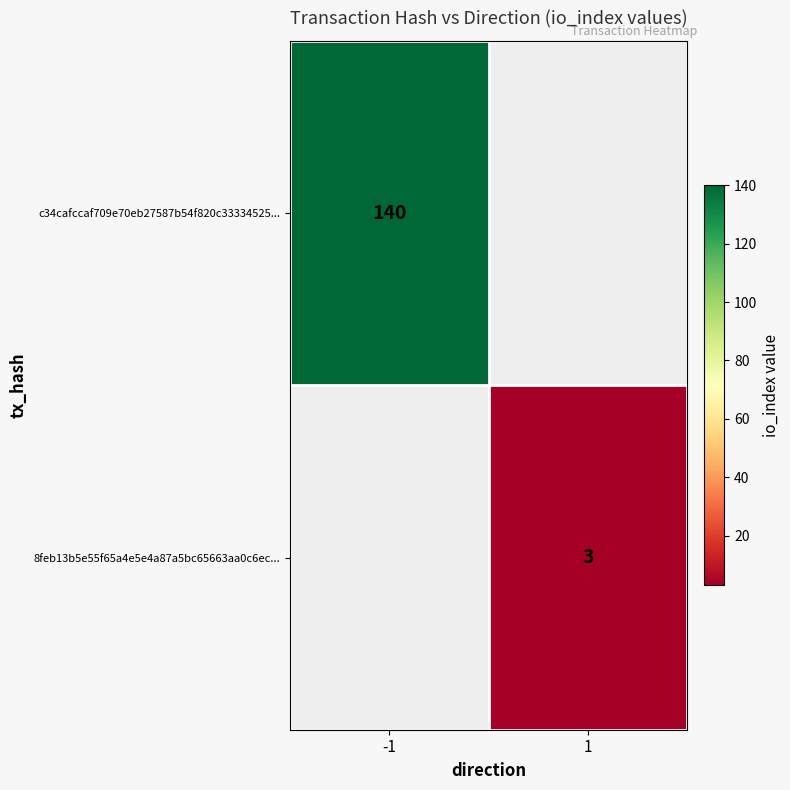

What is the minimum value shown in the chart?

3.0